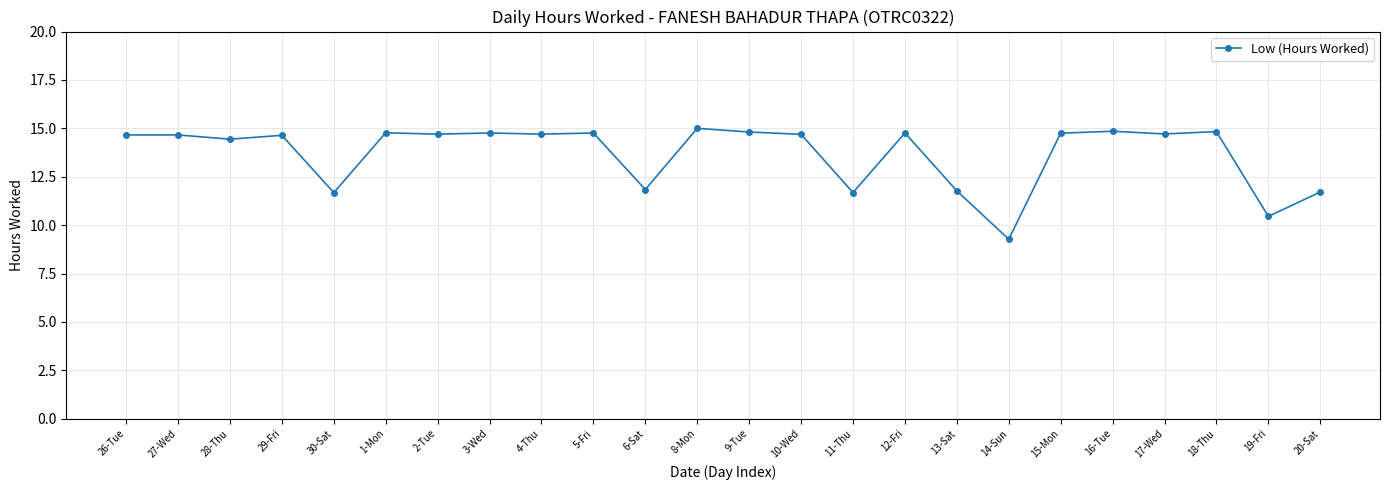

How many data points are less than 14?

7